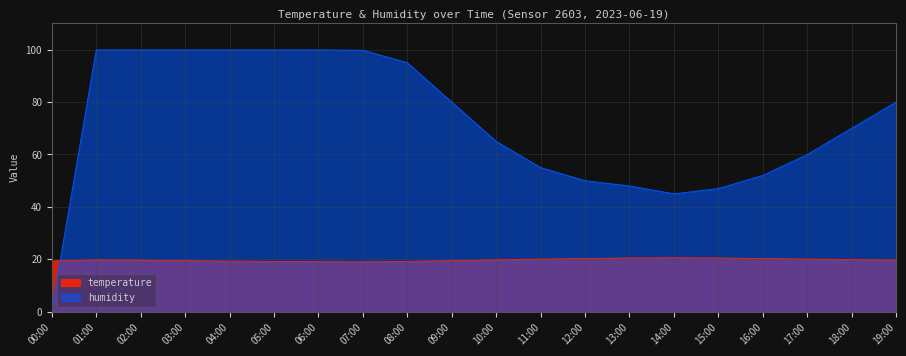

How many distinct data groups are displayed?

2